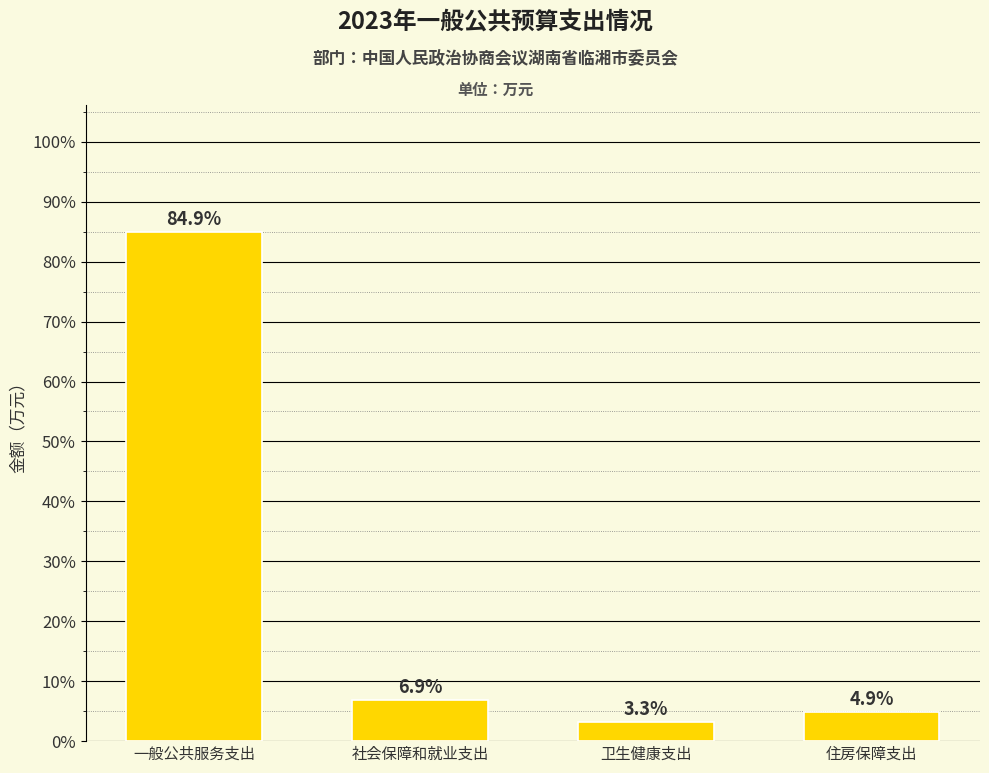

Reading right to left, transcribe all the data shown in this chart.

住房保障支出=4.9	卫生健康支出=3.3	社会保障和就业支出=6.9	一般公共服务支出=84.9